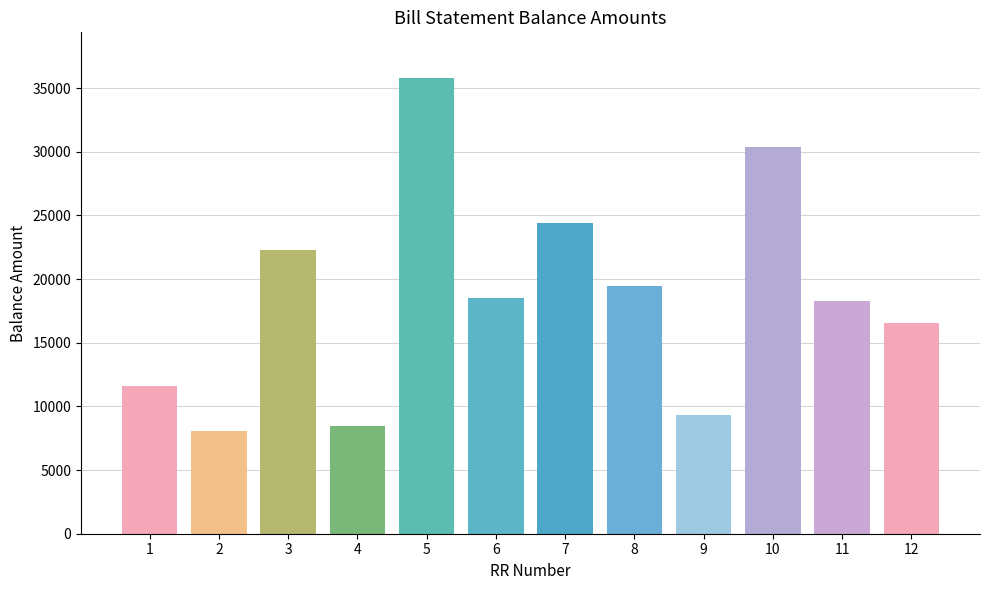

Approximately how many times larger is the value at 7 compared to 9?

2.6